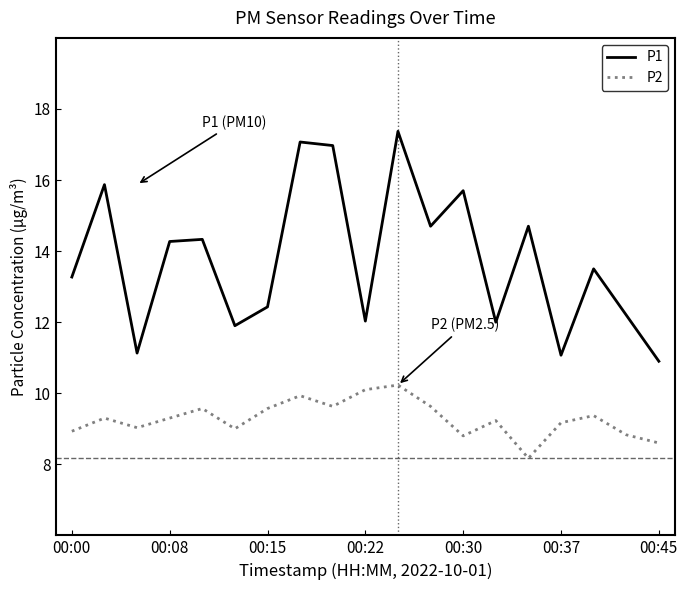

What is the greatest value displayed?

17.4